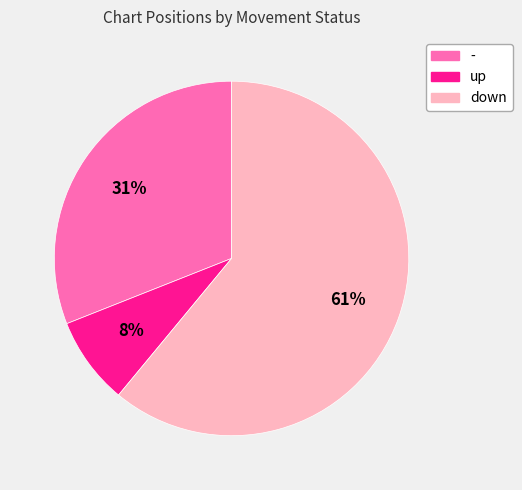

To the nearest percent, what is the difference between the largest and smallest slice percentages?

53%